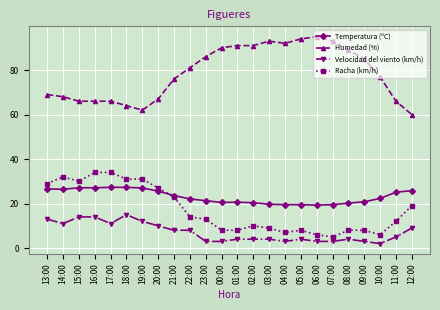

The value of Humedad (%) at 11:00 is 110.4. True or false?

False